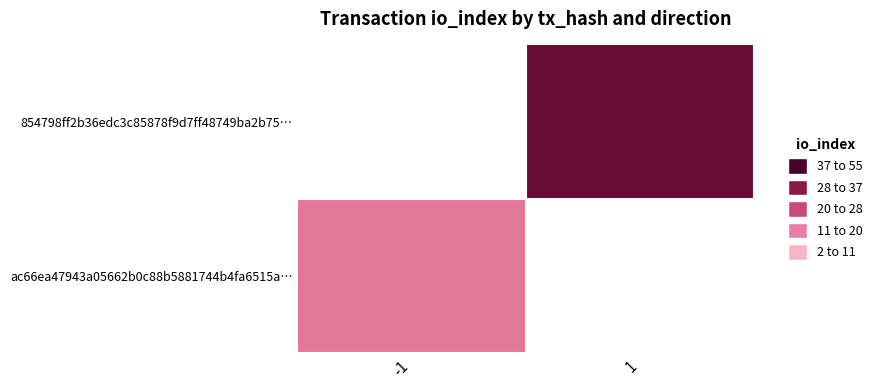

The ac66ea47943a05662b0c88b5881744b4fa6515a series shows -2 at direction. True or false?

False